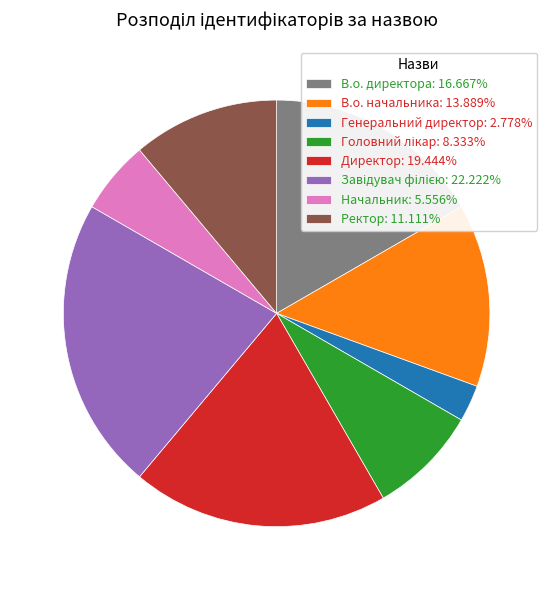

Is there a majority slice in this chart?

No